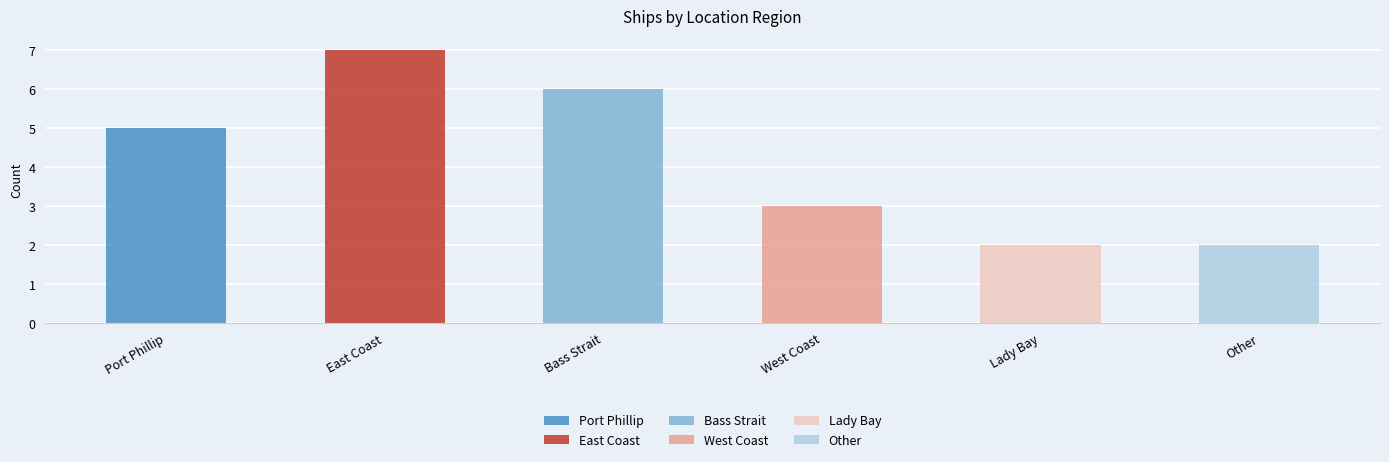

Reading left to right, transcribe all the data shown in this chart.

Port Phillip=5	East Coast=7	Bass Strait=6	West Coast=3	Lady Bay=2	Other=2